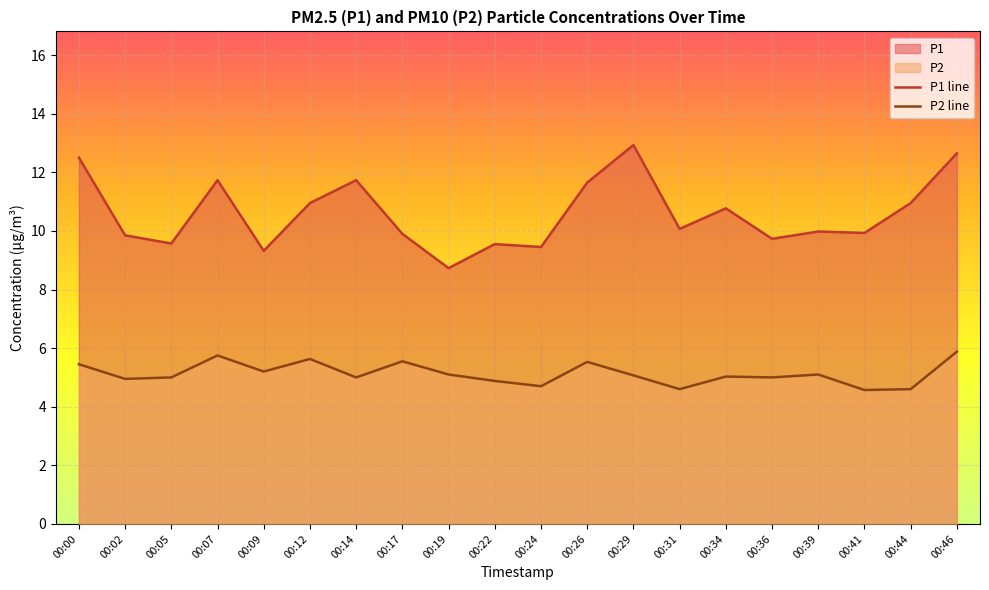

True or false: P2 and P1 cross at least once.

False